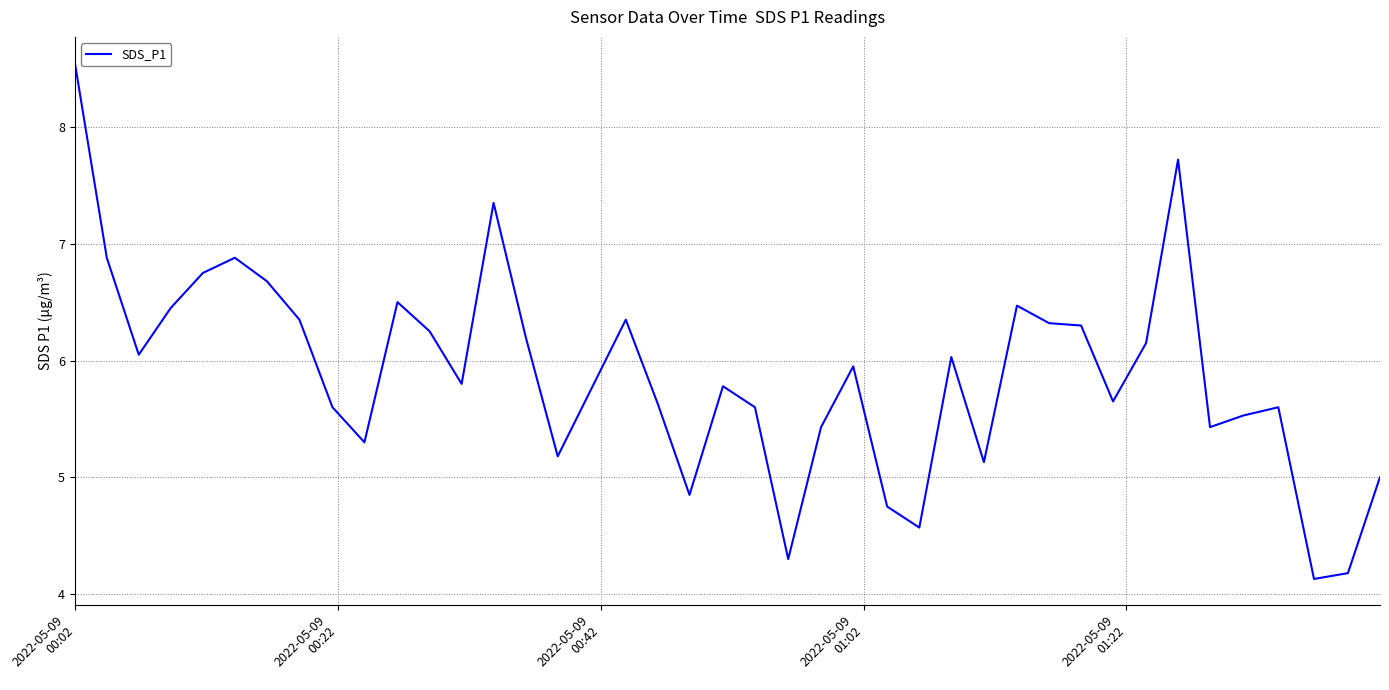

What is the smallest value displayed?

4.1